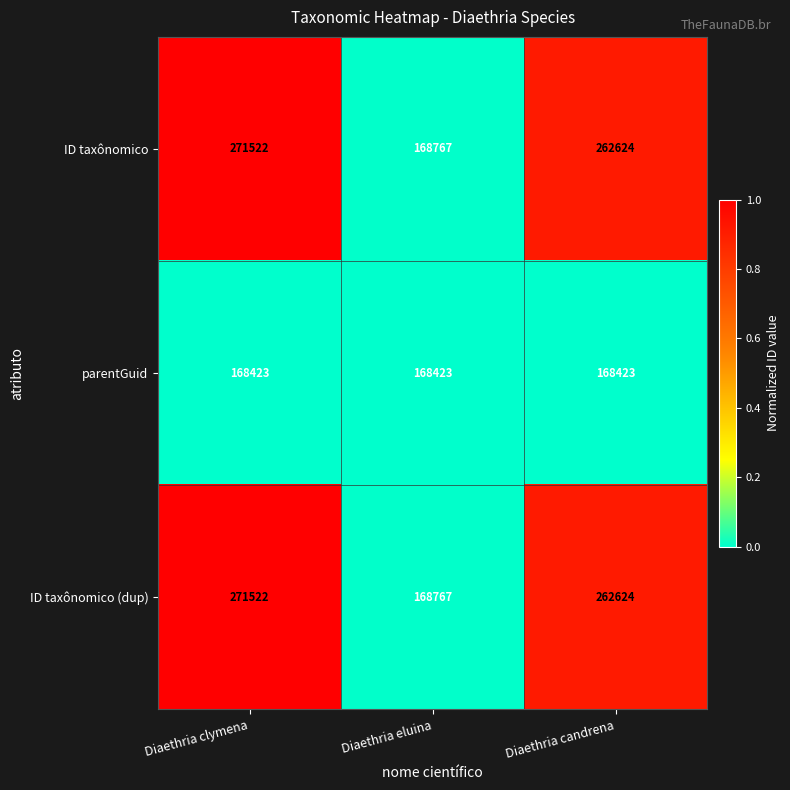

Reading left to right, list all the values displayed in this chart.

ID taxônomico: Diaethria clymena=271522	Diaethria eluina=168767	Diaethria candrena=262624
parentGuid: Diaethria clymena=168423	Diaethria eluina=168423	Diaethria candrena=168423
ID taxônomico (dup): Diaethria clymena=271522	Diaethria eluina=168767	Diaethria candrena=262624